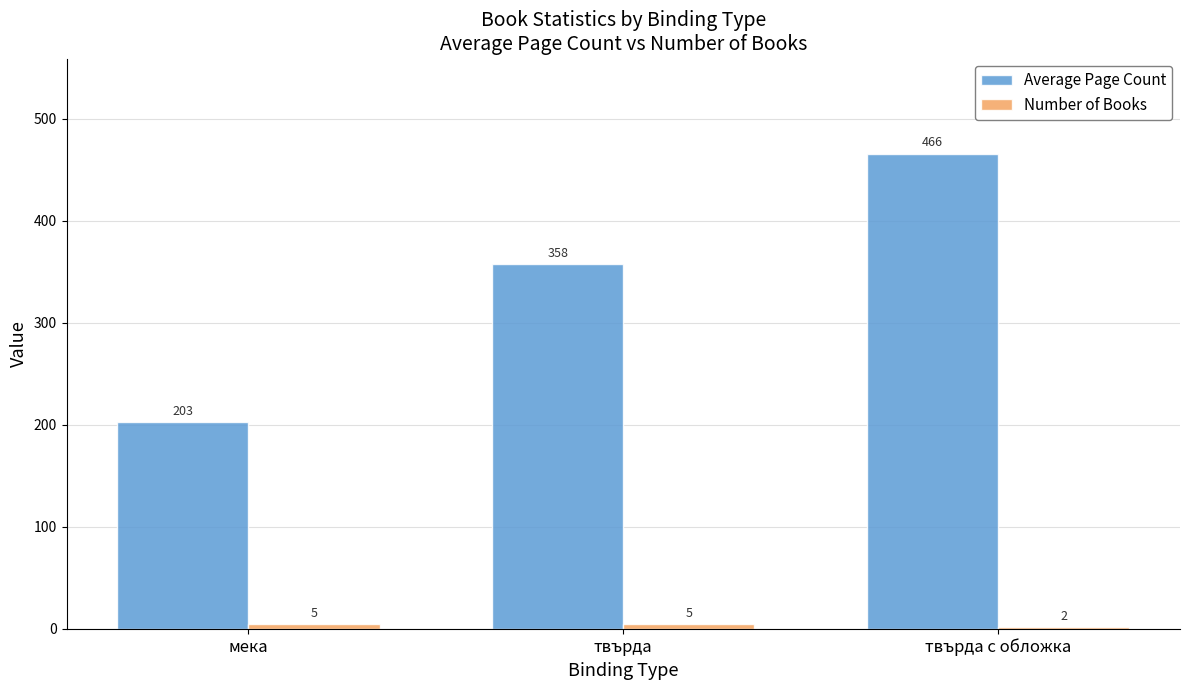

The Average Page Count series shows 295.5 at мека. True or false?

False